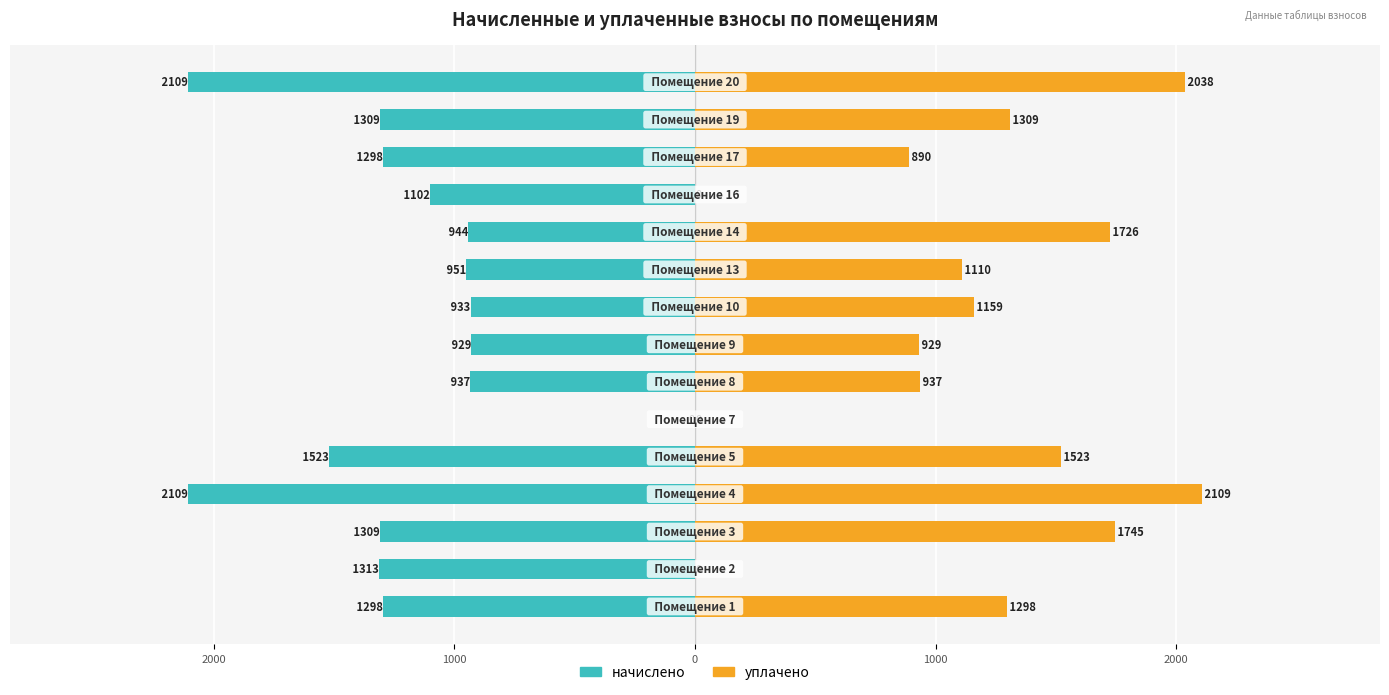

The value of уплачено at 3000 is 1784.3. True or false?

False